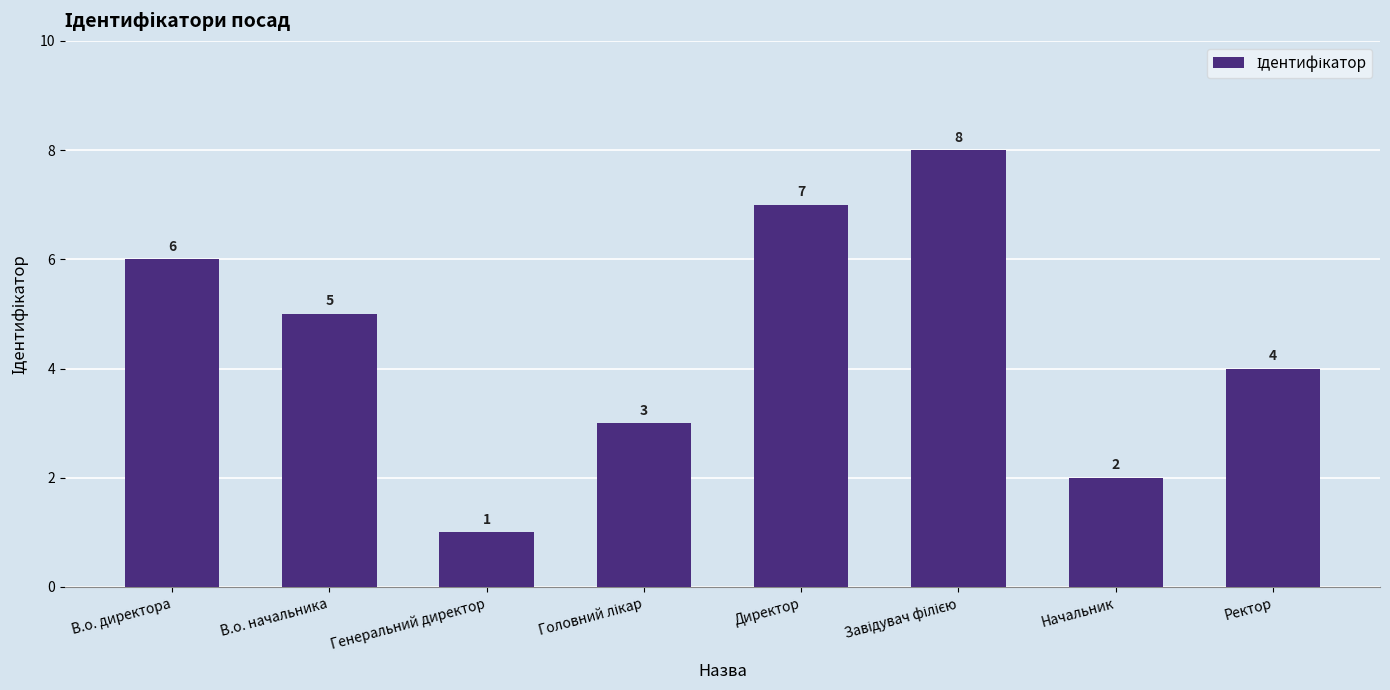

What is the change in value from В.о. начальника to Начальник?

-3